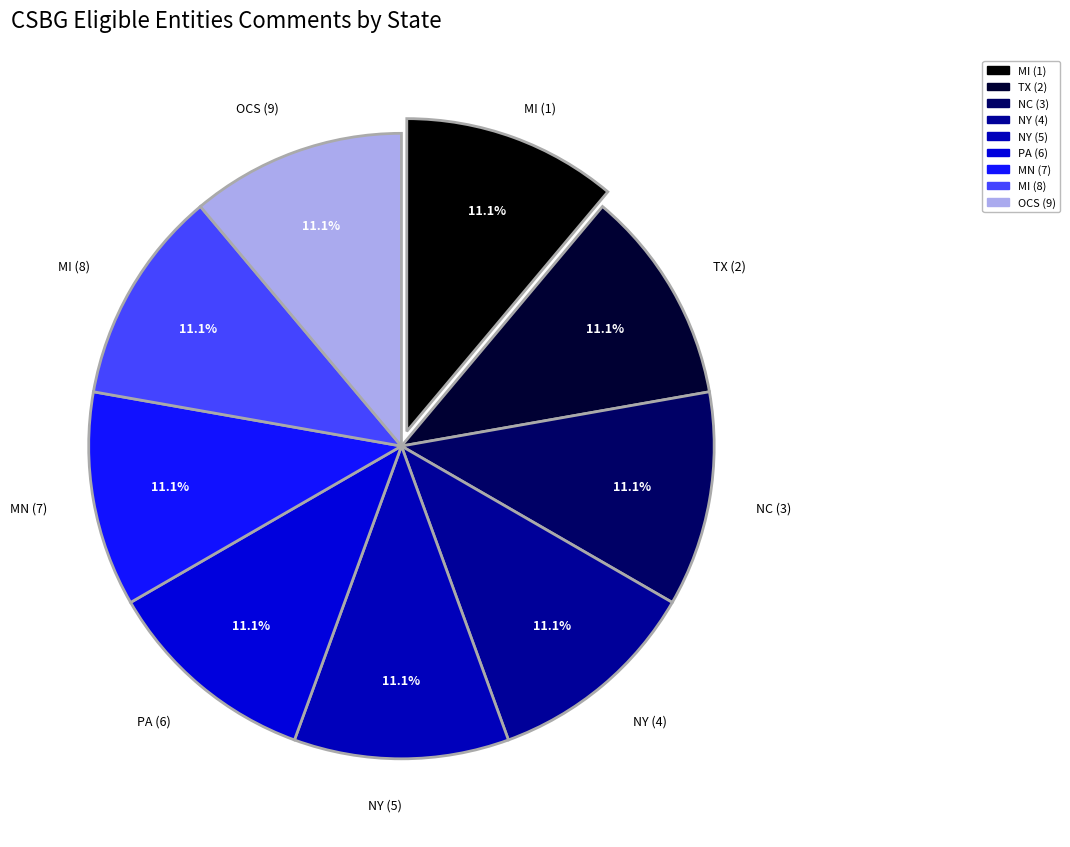

Does NC (3) account for over 50% of the chart?

No